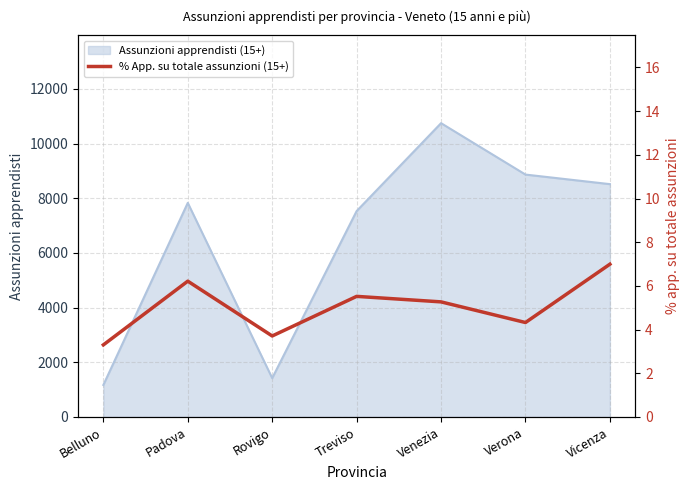

The value of Assunzioni apprendisti (15+) at Padova is 7830. True or false?

True